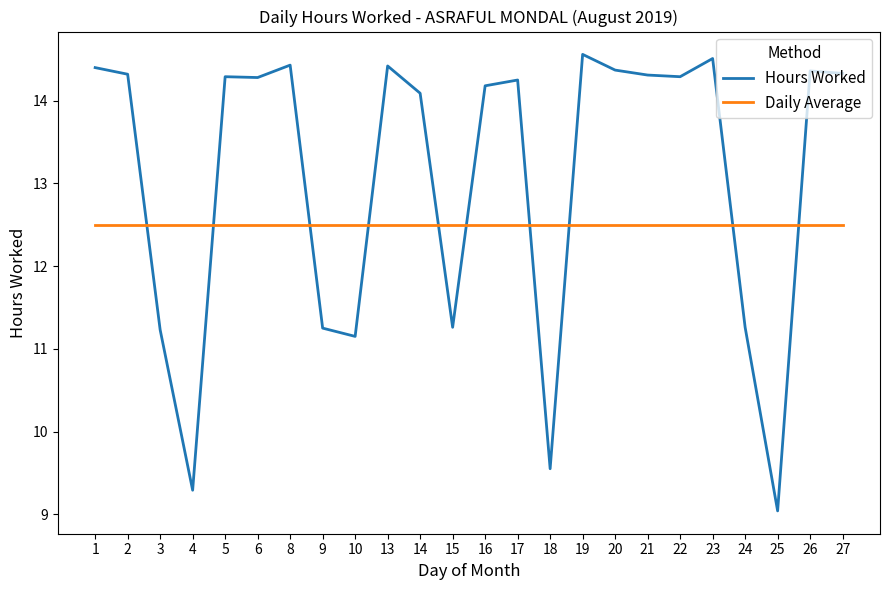

How many distinct data groups are displayed?

2